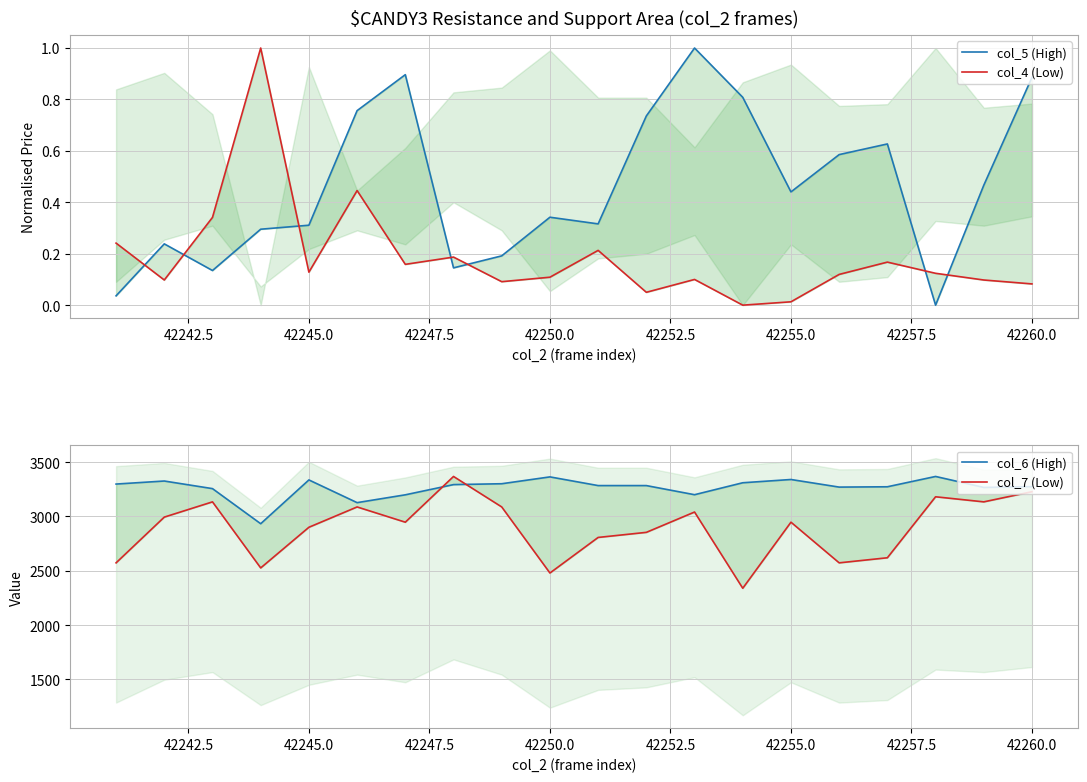

What is the highest value of the col_4 (Low) series?

1.0